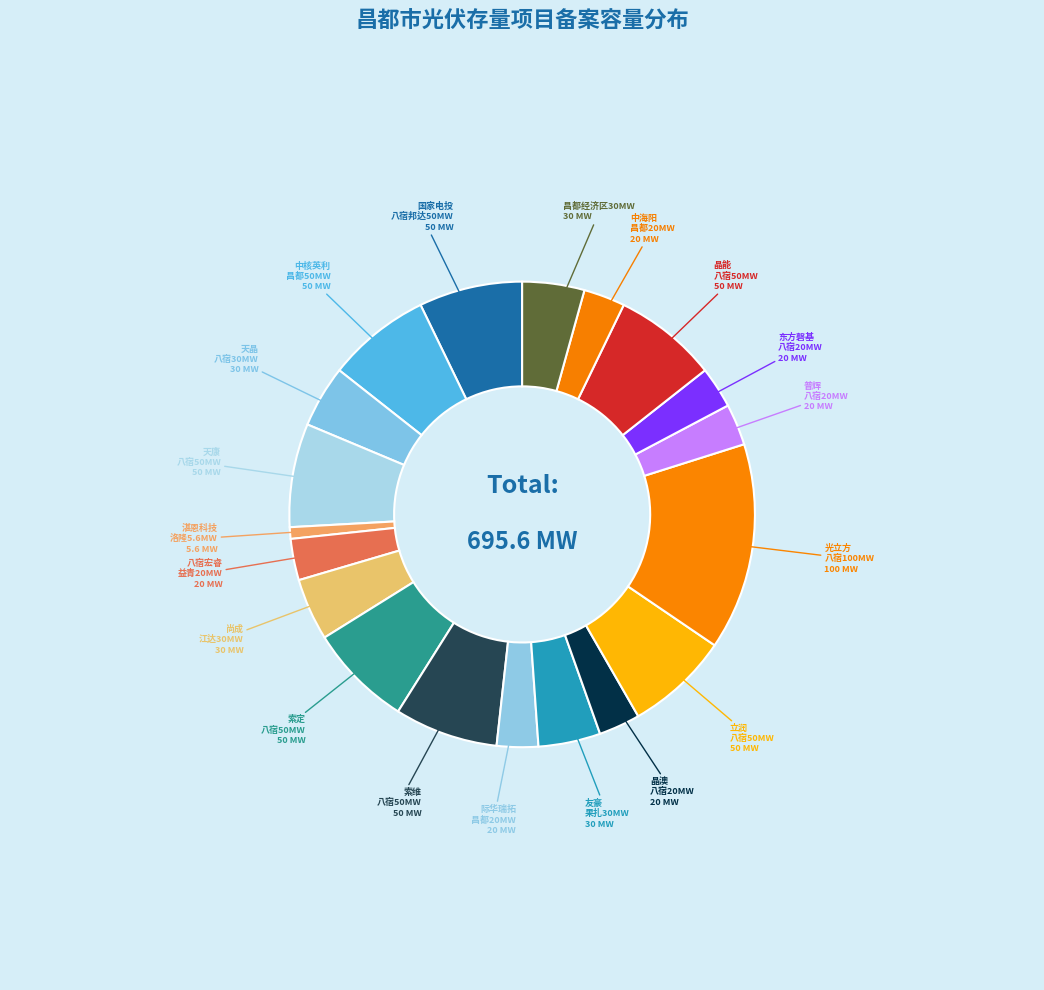

How many segments does this pie chart have?

19